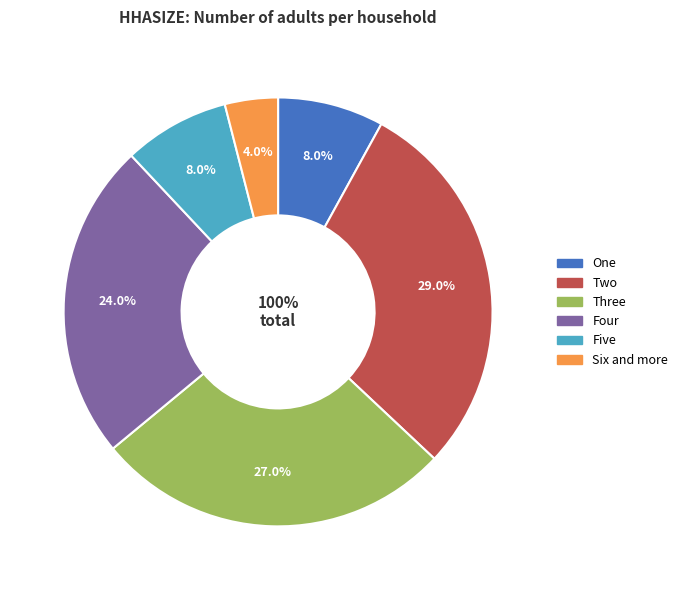

To the nearest percent, what is the difference between the Two and Three slice percentages?

2%